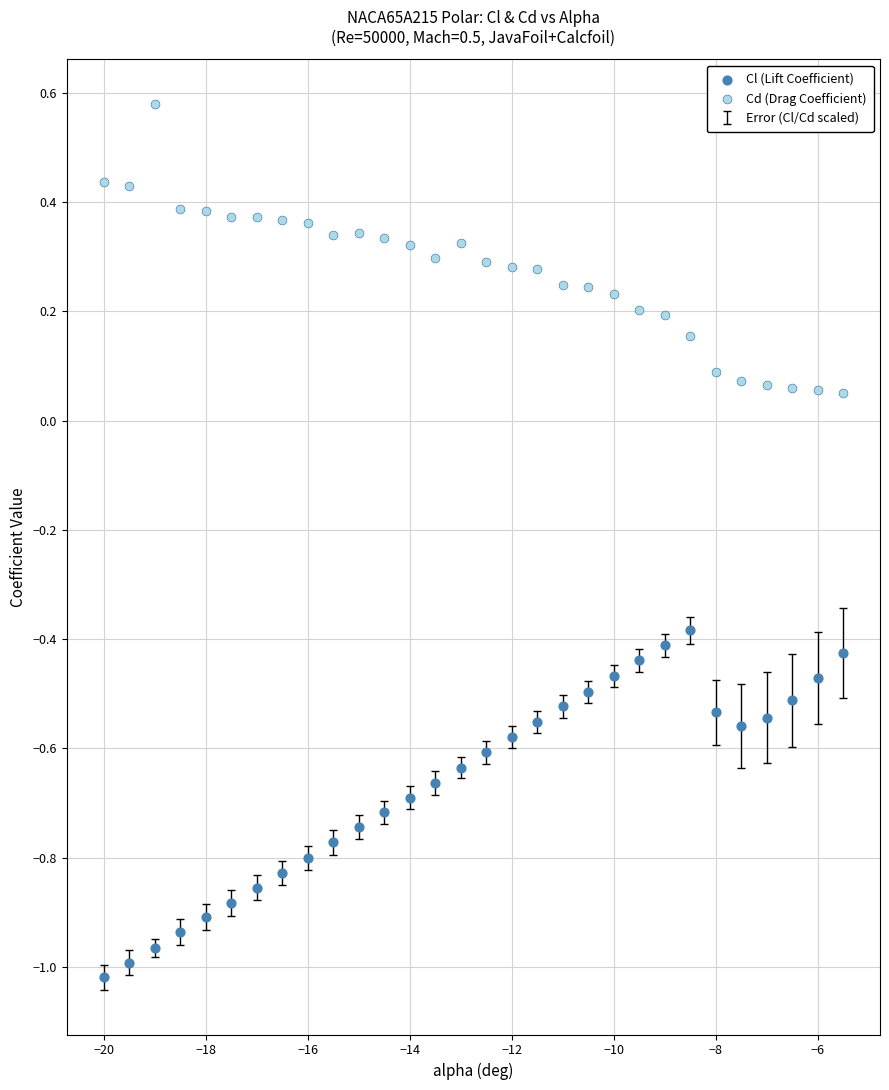

Which series reaches the minimum Y coordinate?

Cl (Lift Coefficient)